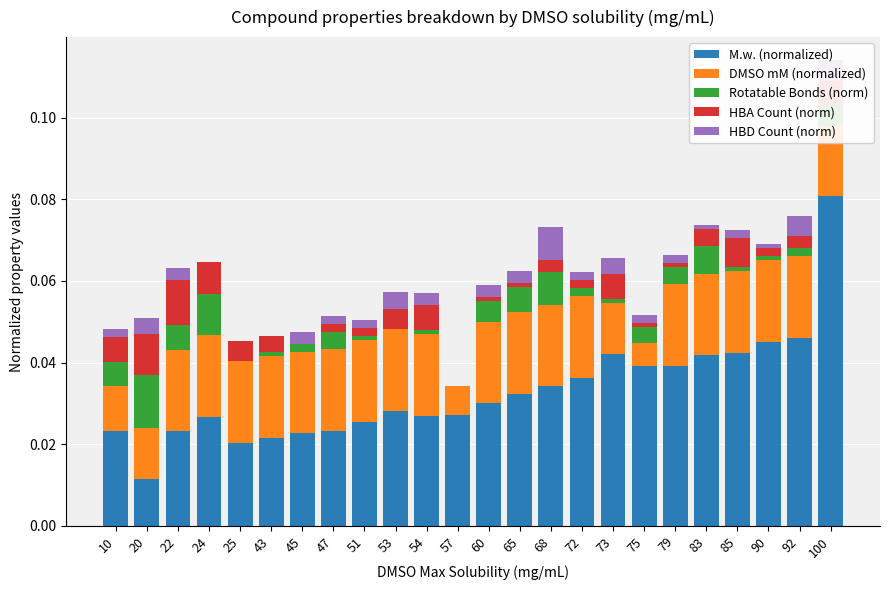

At which category is the sum across all series the highest?

100